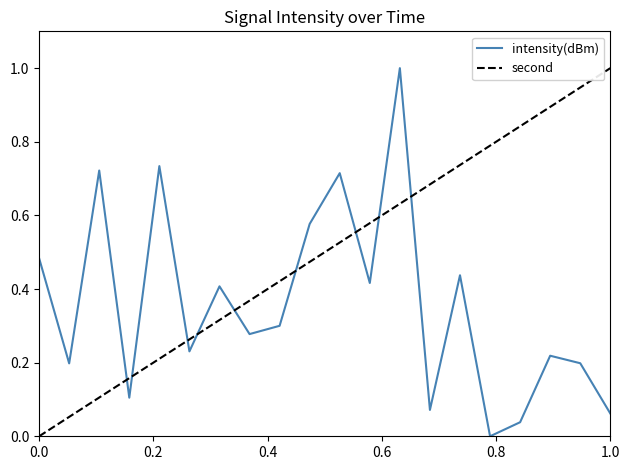

Which series has the largest total across all categories?

second